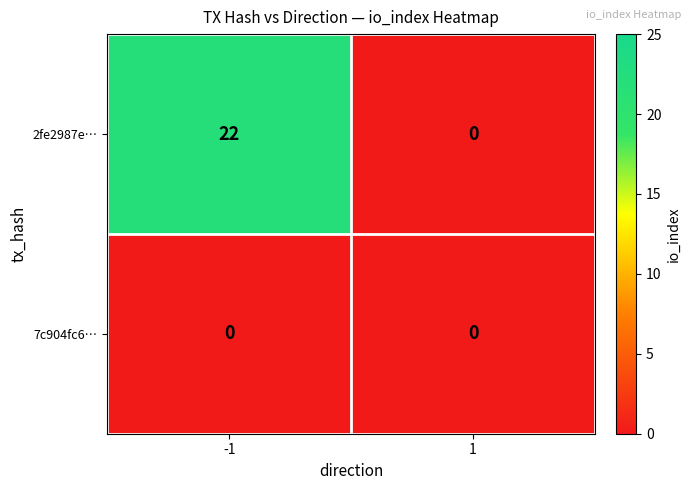

Between -1 and 1, which series saw the biggest shift?

2fe2987e…